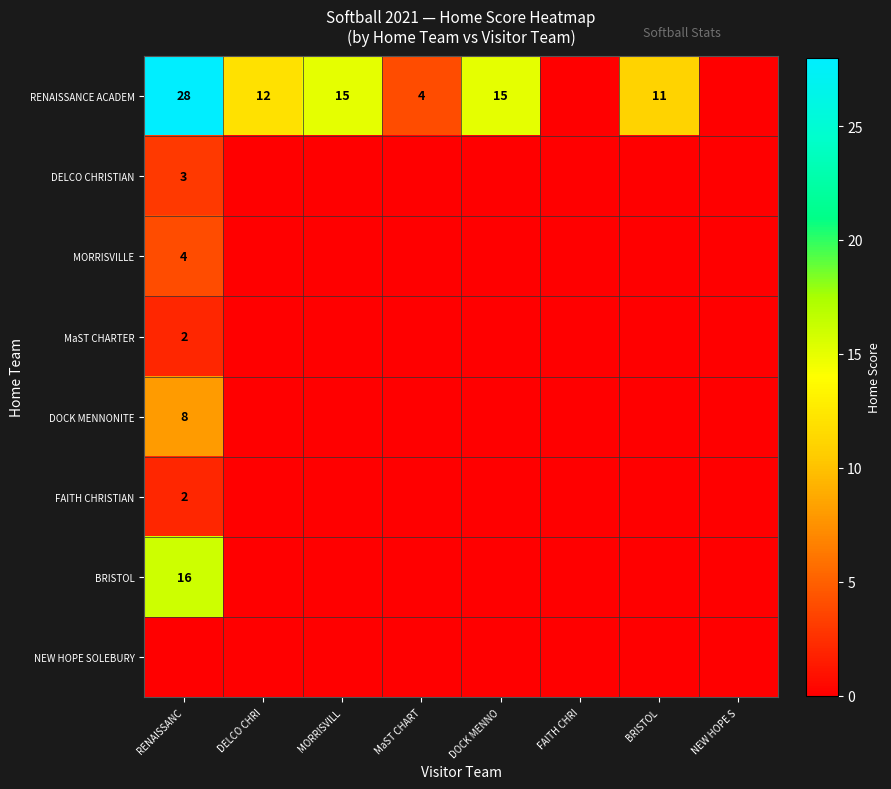

The value of DOCK MENNONITE at RENAISSANC is 8. True or false?

True